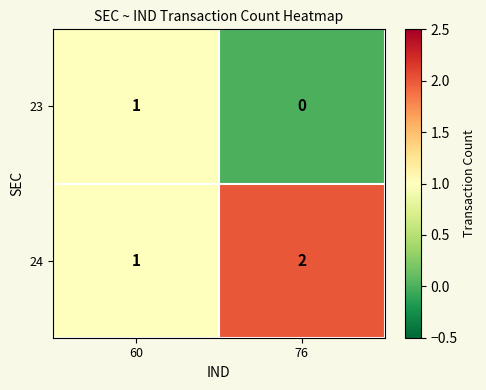

Reading right to left, extract all data points from this chart.

23: 0	1
24: 2	1